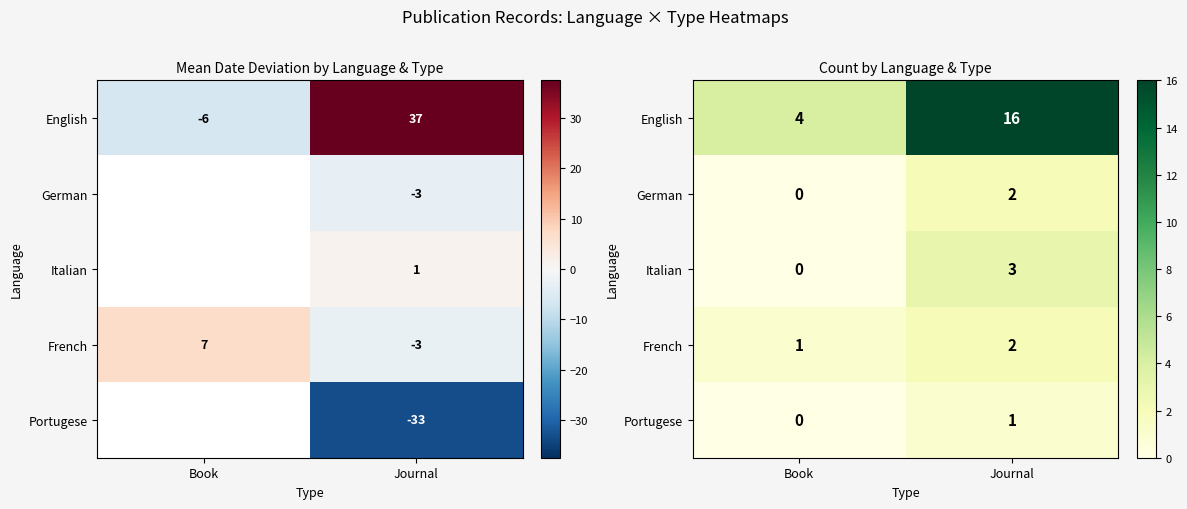

What is the maximum value for English?

16